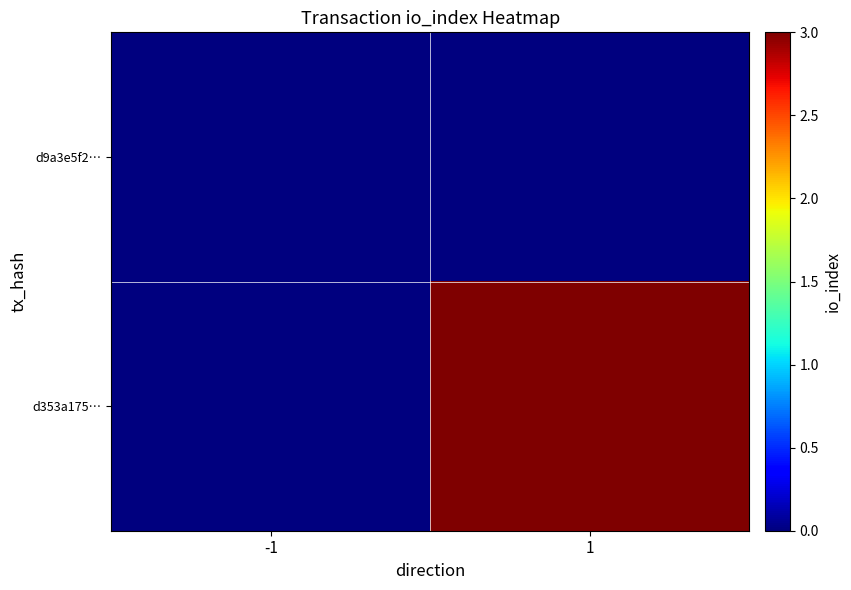

What is the greatest value displayed?

3